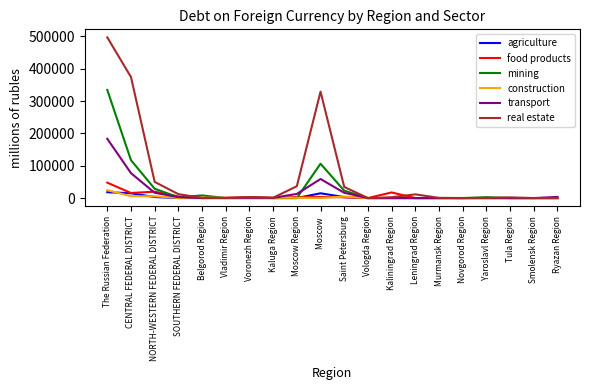

What is the sum of all agriculture values?

53885